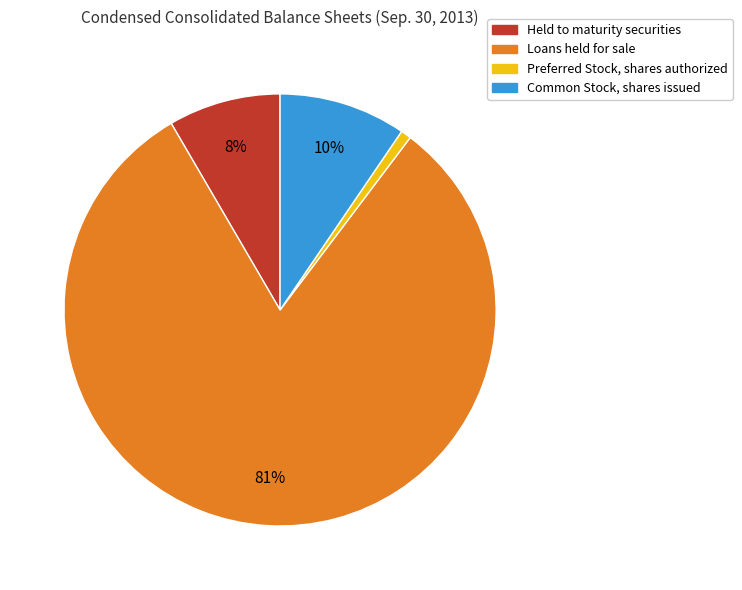

To the nearest percent, what is the average slice percentage?

25%